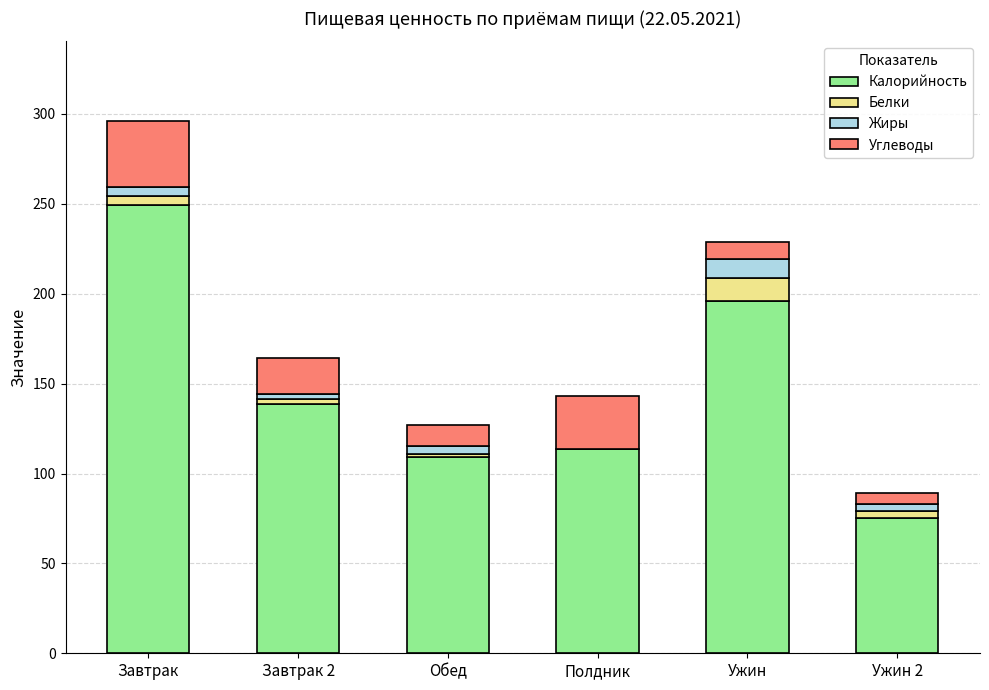

Are the bars horizontal?

No